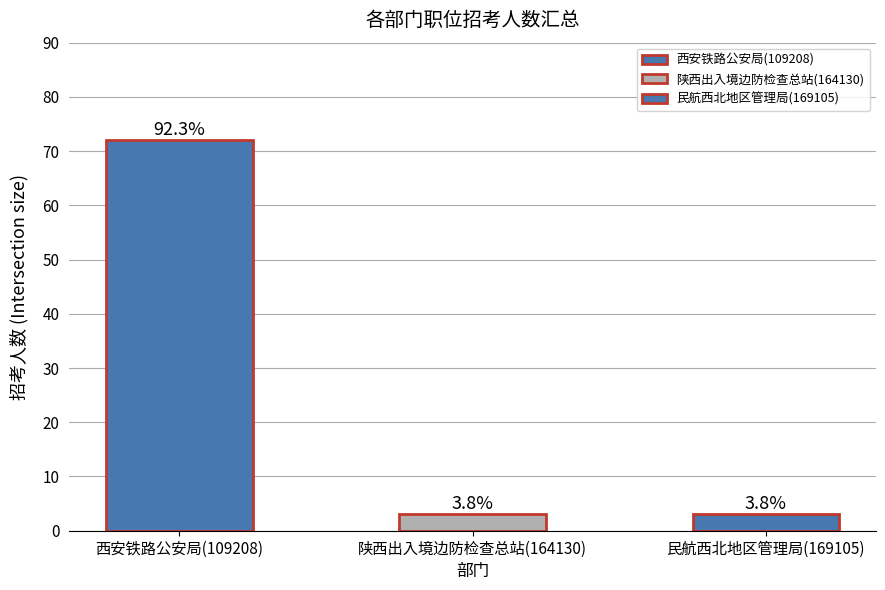

How many bars are there in total?

3